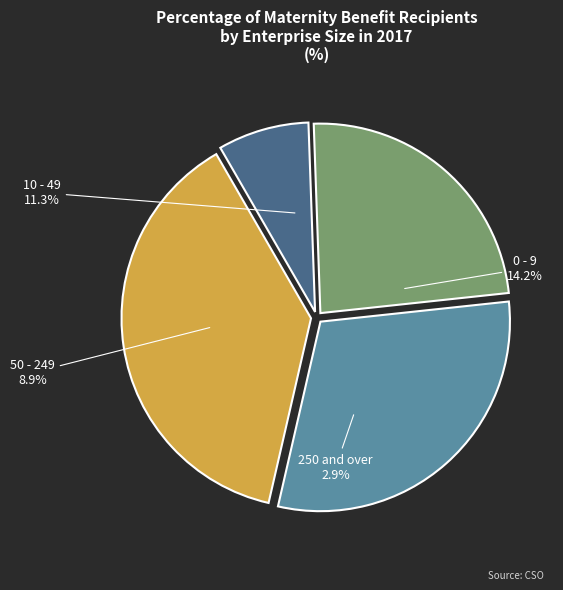

To the nearest percent, what percentage of the pie is 50 - 249?

24%